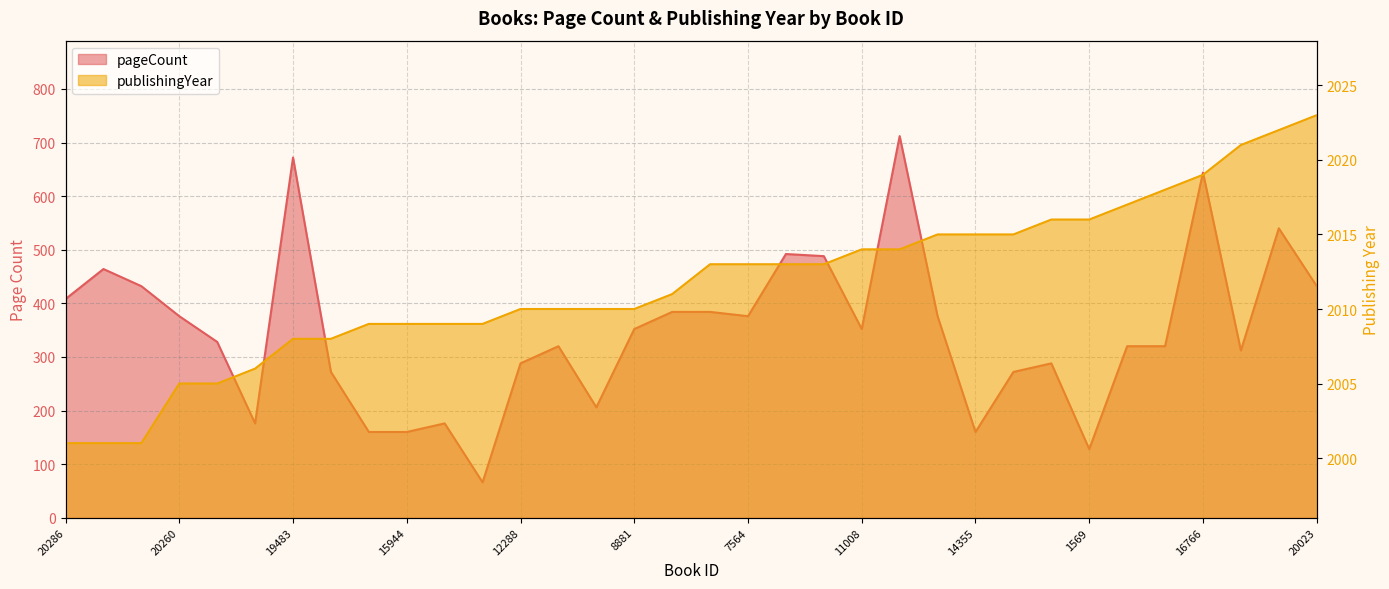

How many interior local peaks does the pageCount series have?

9